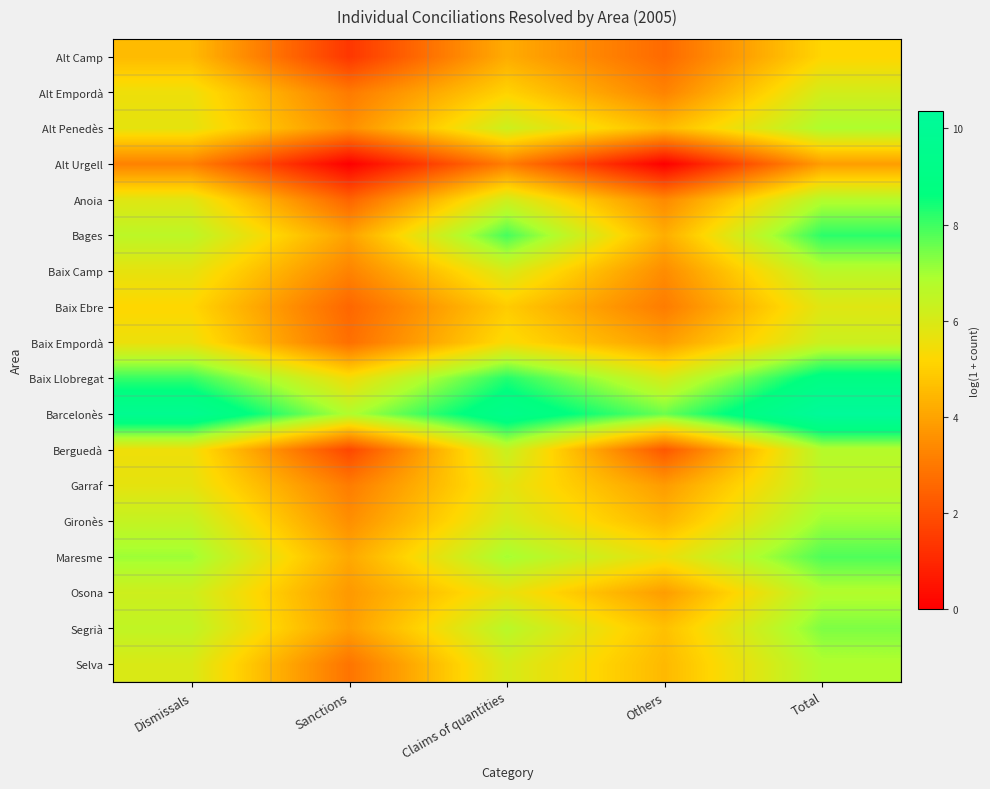

What is the total value across all series at Sanctions?

58.3